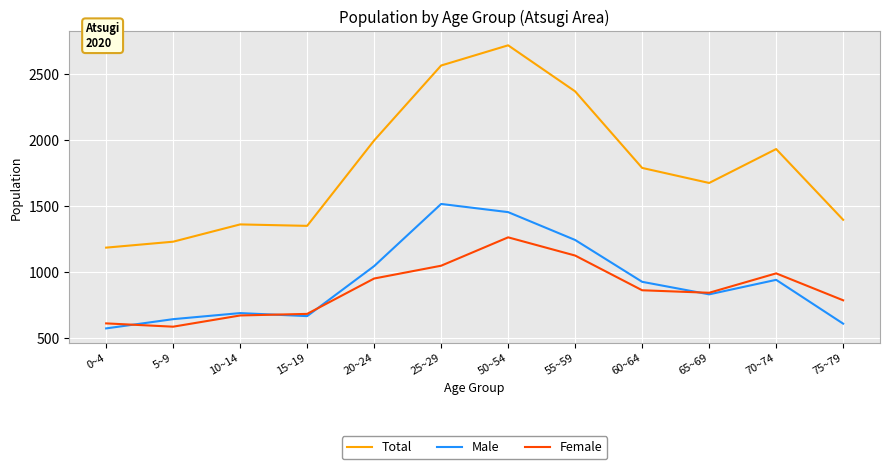

Reading left to right, transcribe all the data shown in this chart.

Total: 1186	1231	1362	1351	1998	2566	2719	2370	1790	1676	1933	1397
Male: 574	644	690	667	1046	1517	1455	1244	927	832	942	610
Female: 612	587	672	684	952	1049	1264	1126	863	844	991	787